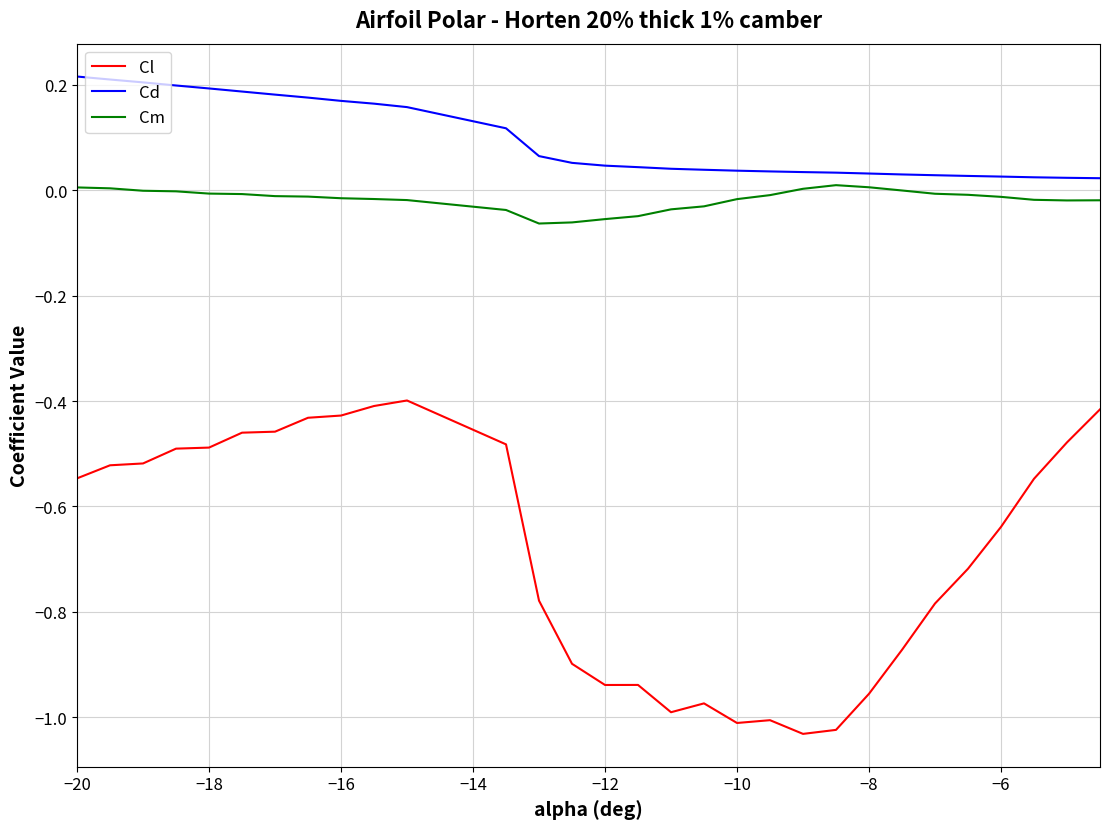

Which series has the widest spread of values?

Cl